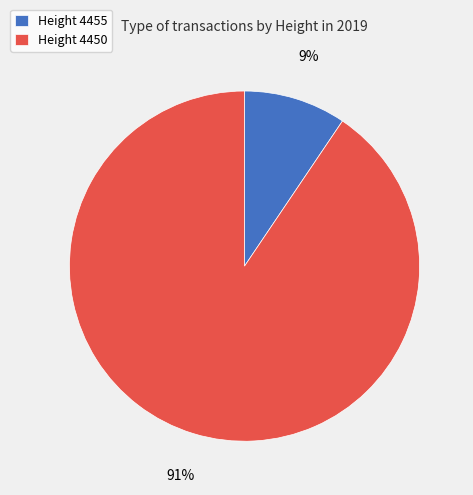

Between Height 4455 and Height 4450, which is larger?

Height 4450